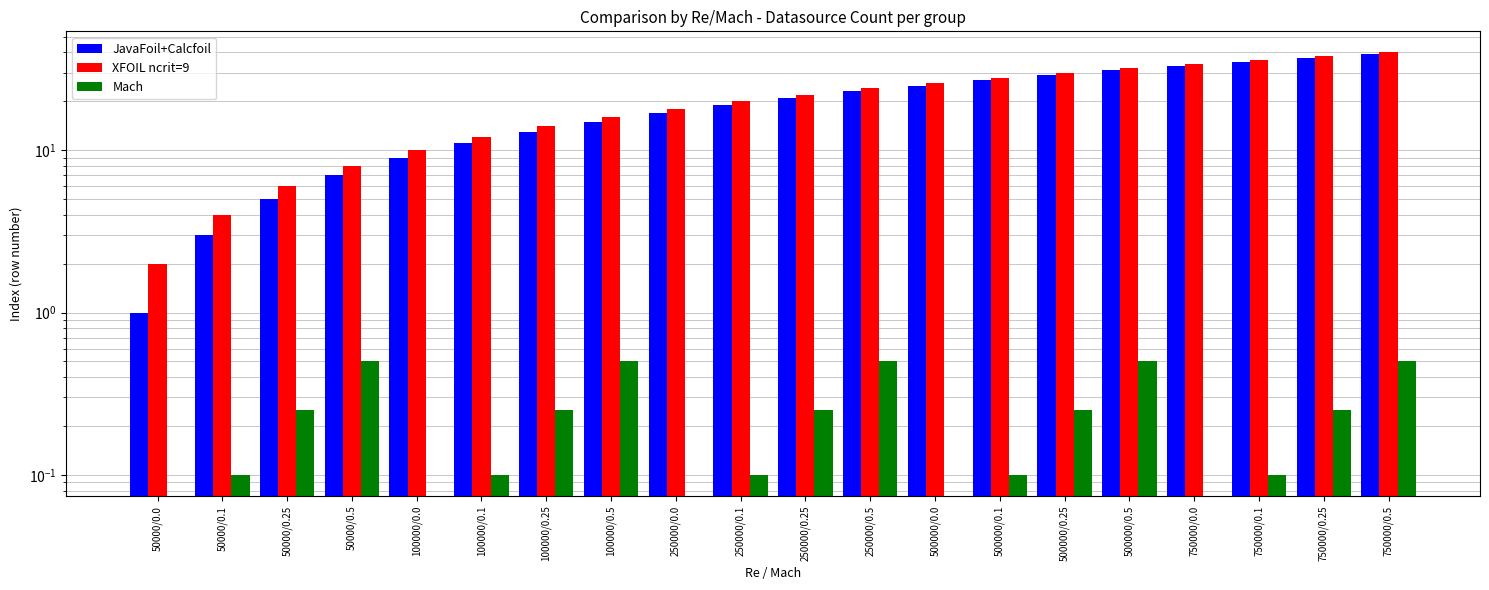

At 750000/0.5, list the series in order from largest to smallest.

XFOIL ncrit=9, JavaFoil+Calcfoil, Mach